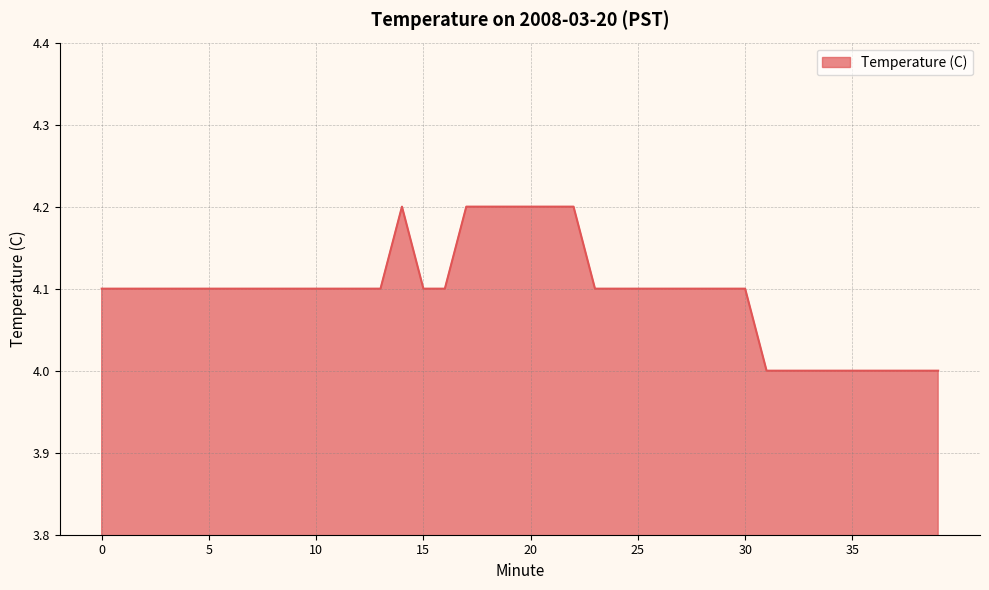

What is the greatest value displayed?

4.2